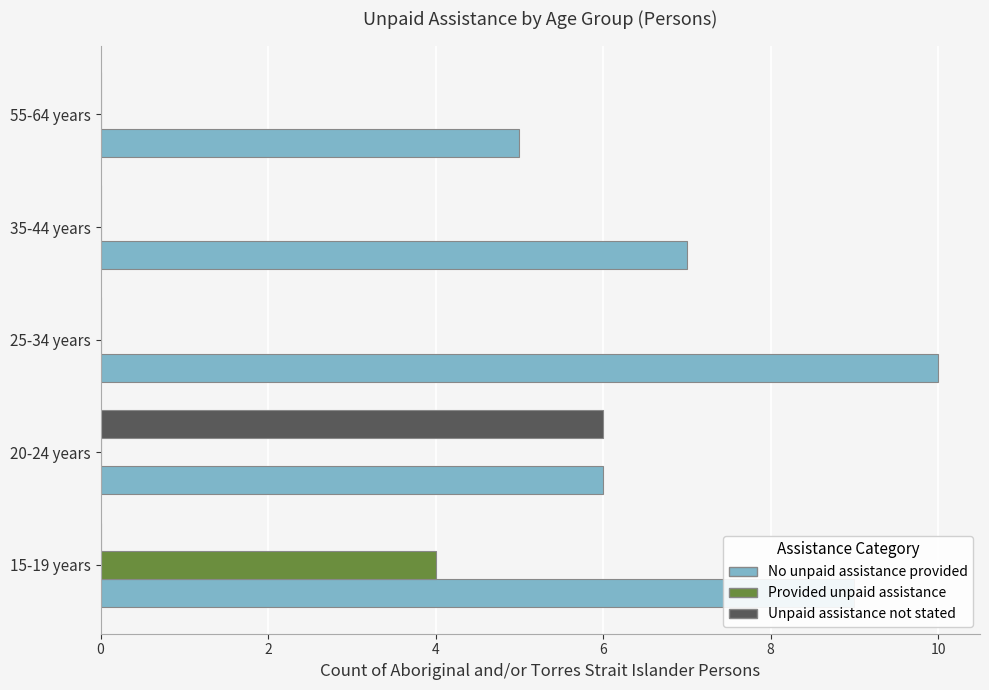

Which series changed the most between 15-19 years and 35-44 years?

Provided unpaid assistance